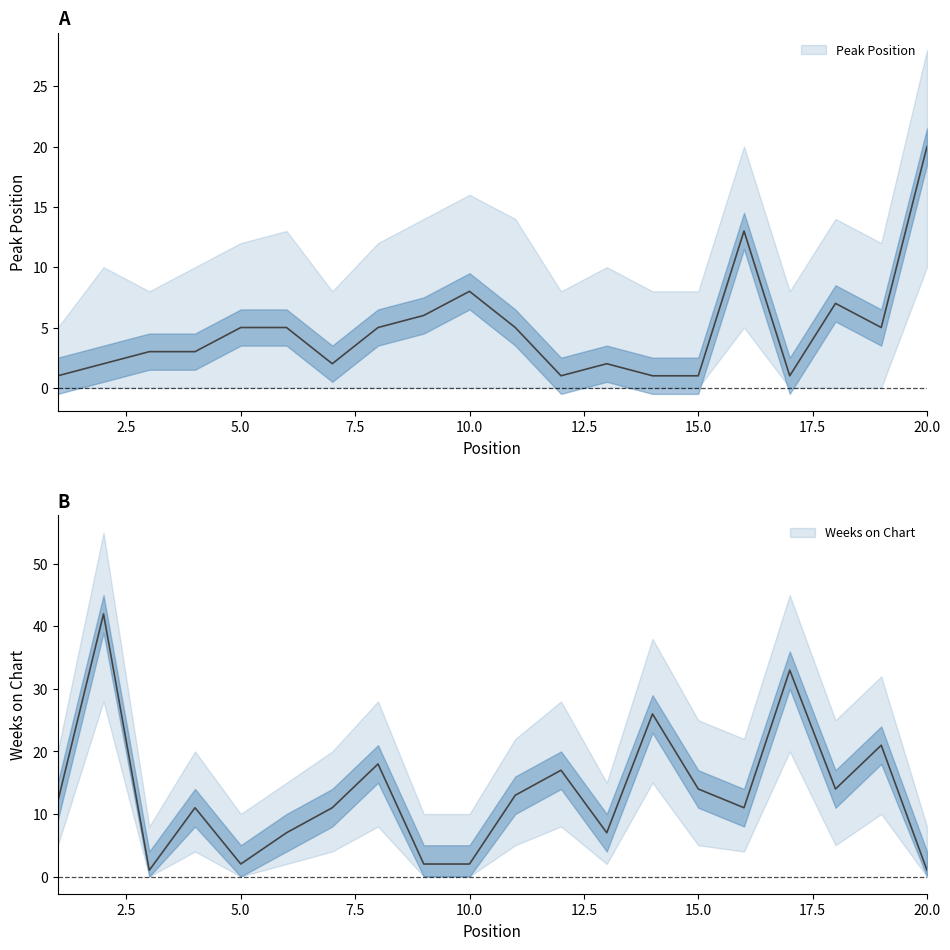

What is the difference between the Weeks on Chart values at 10 and 13?

5